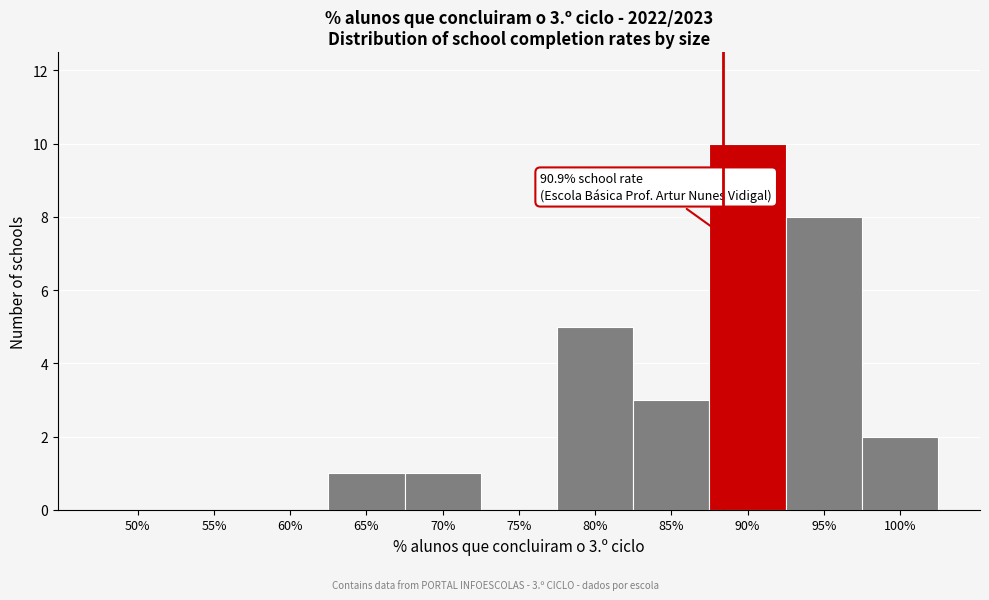

Reading left to right, extract all data points from this chart.

50%=0	55%=0	60%=0	65%=1	70%=1	75%=0	80%=5	85%=3	90%=10	95%=8	100%=2